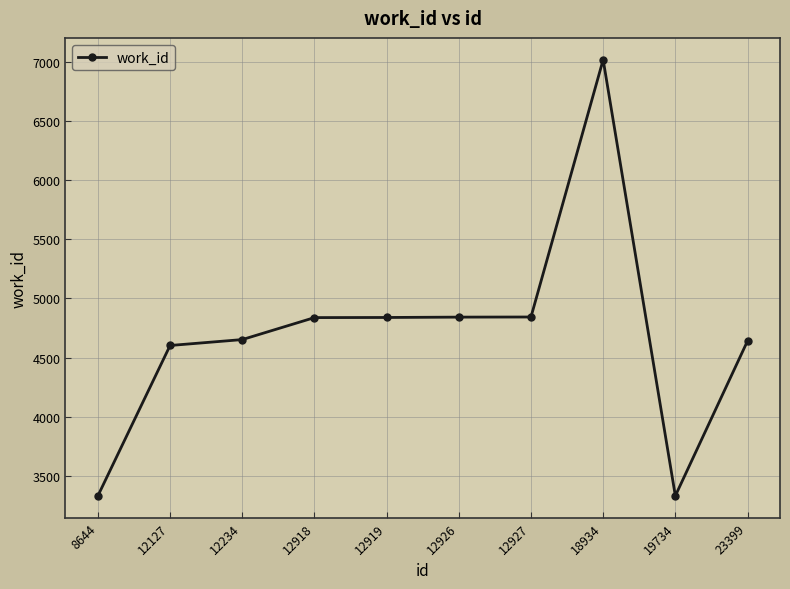

Read the value at 8644.

3330